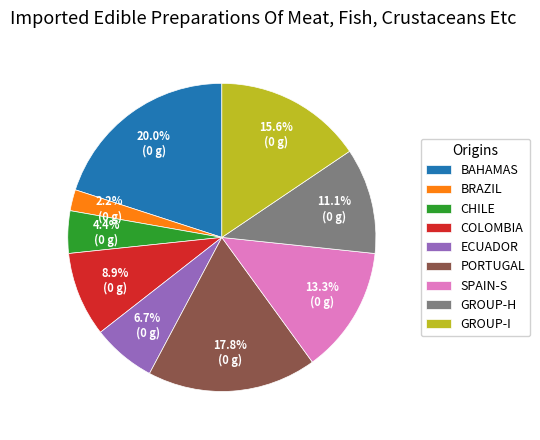

Is there any slice that represents more than half of the pie?

No